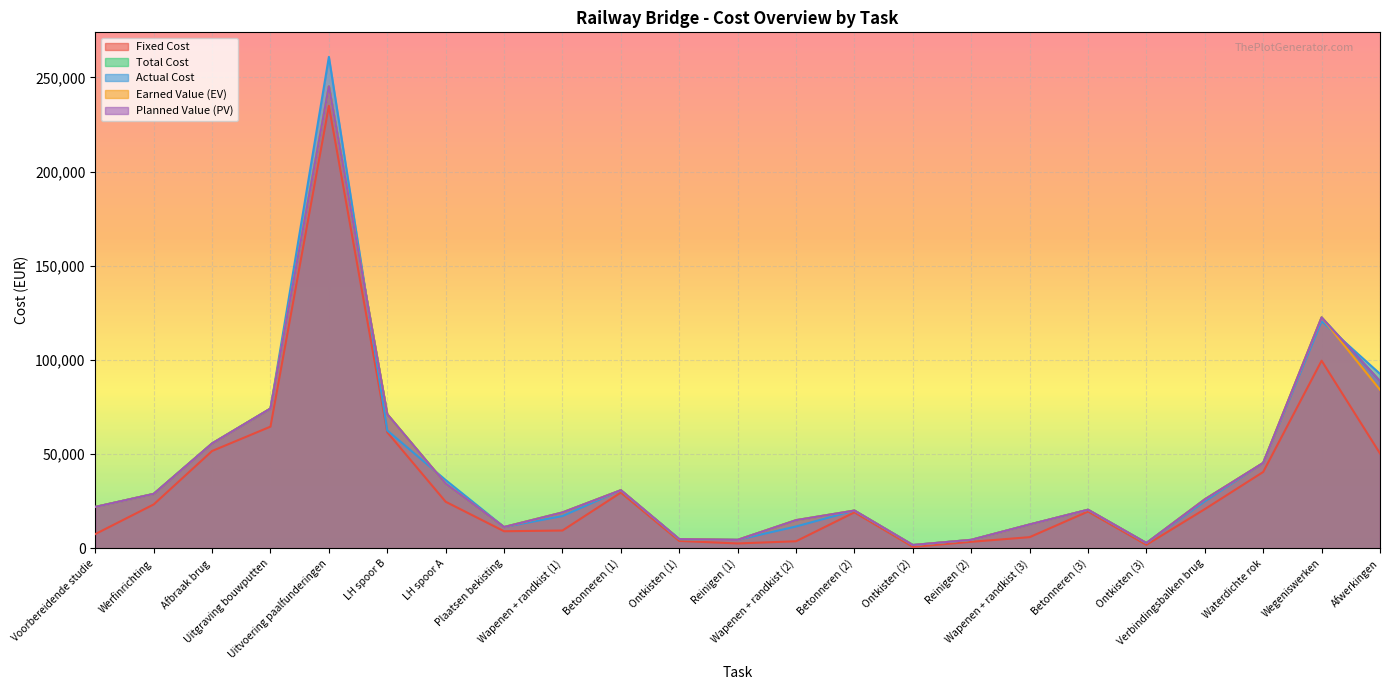

What is the difference between the Actual Cost values at Voorbereidende studie and Uitgraving bouwputten?

52218.2